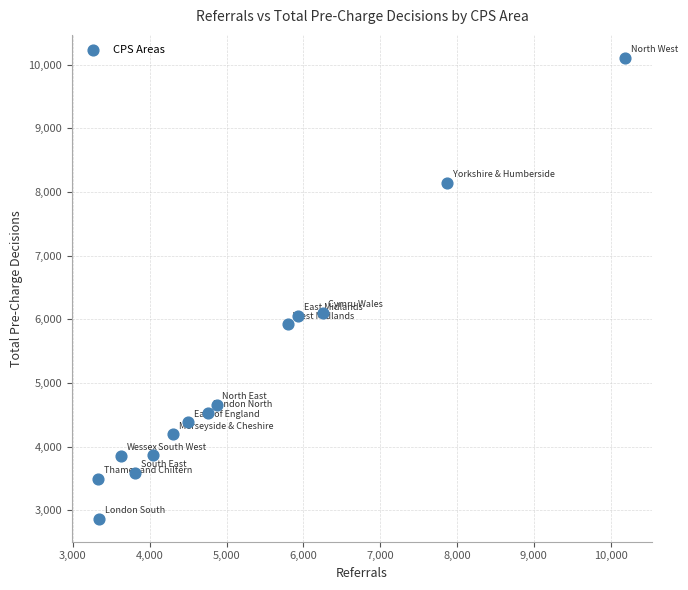

What is the range of X values (max minus min)?

6863